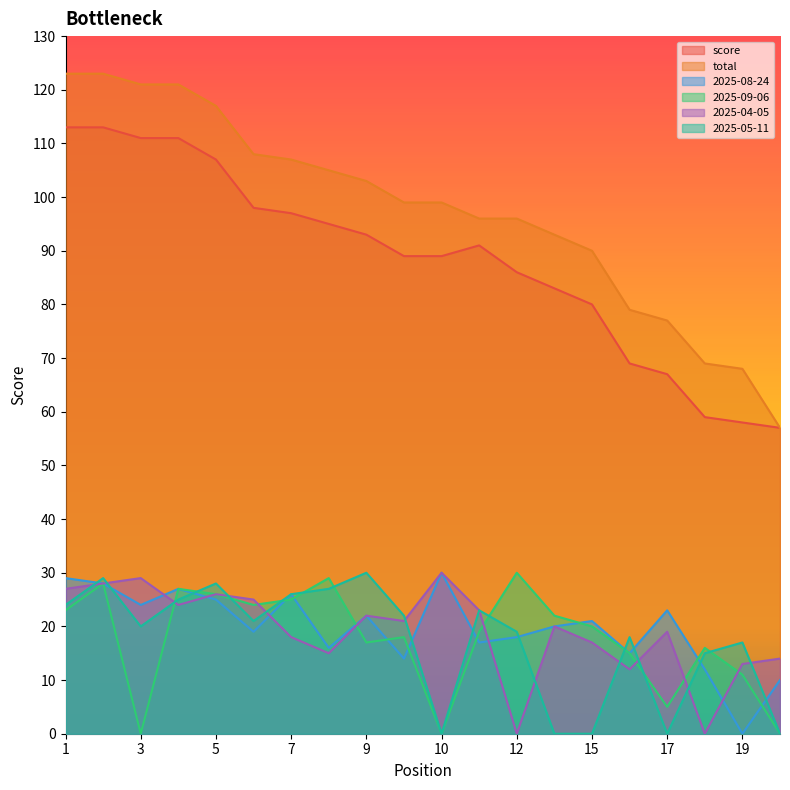

What is the value of the total point at the 4th from the left?

121